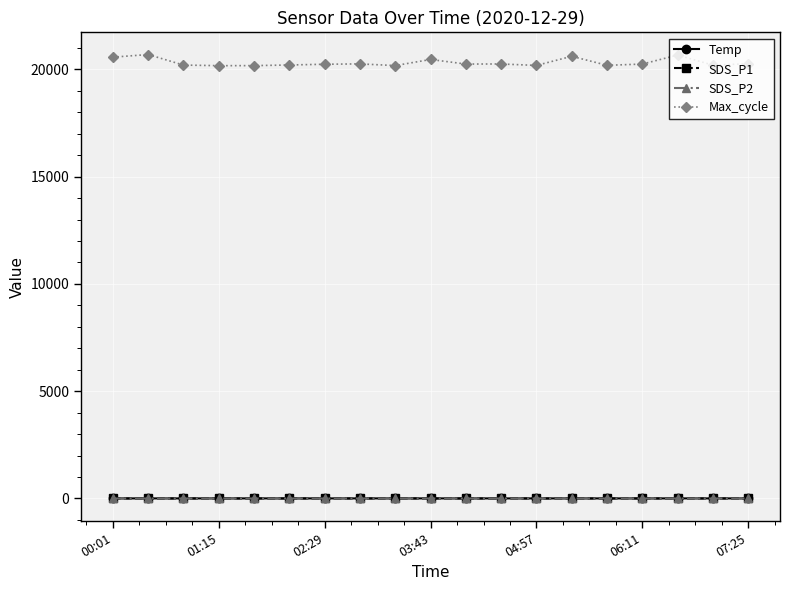

Does the chart display data point markers on the line(s)?

Yes